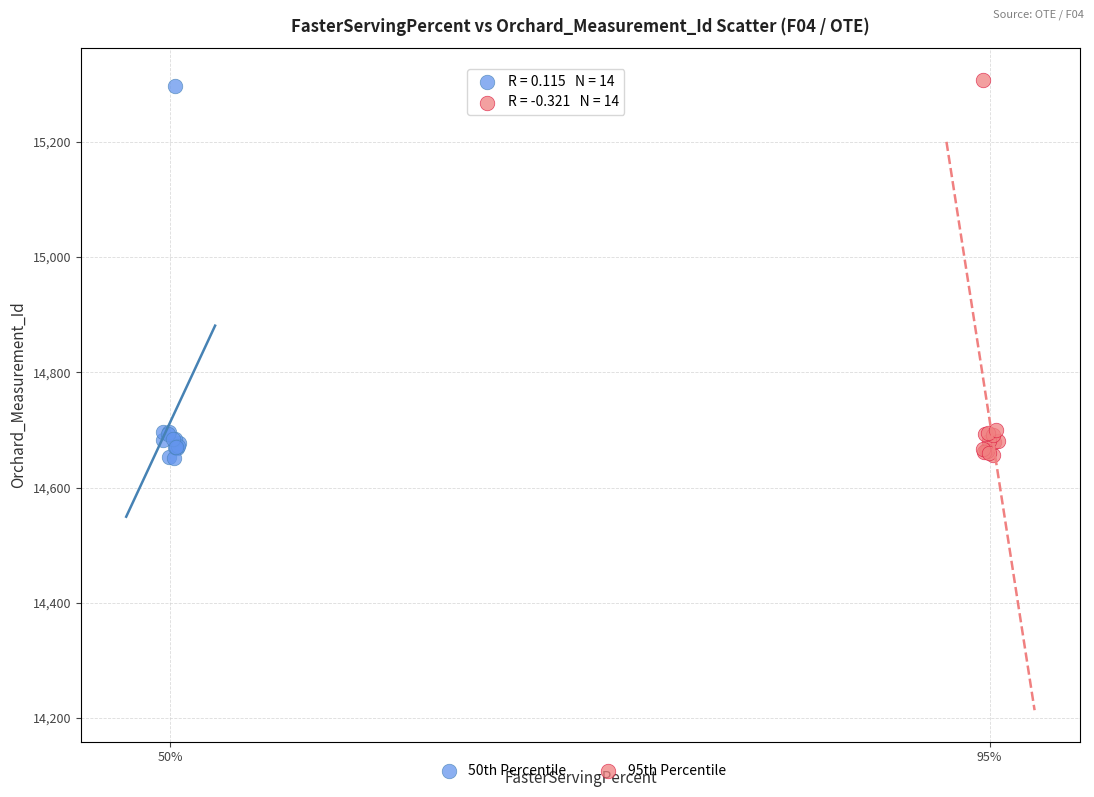

What are all the series names shown in the legend?

50th Percentile, 95th Percentile